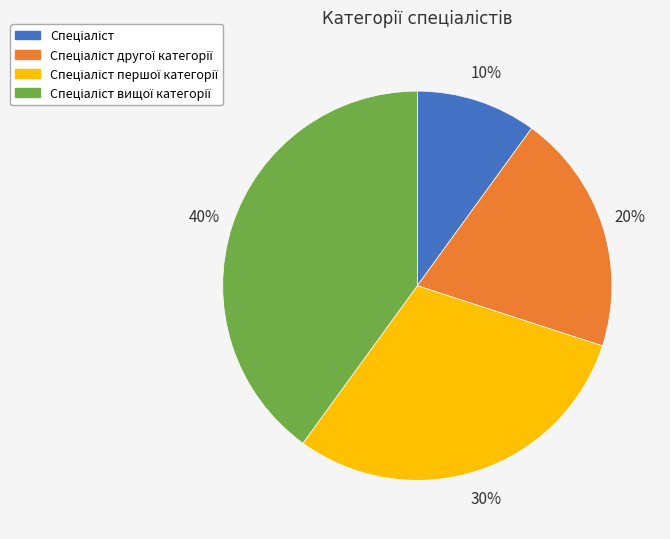

To the nearest percent, what is the average slice percentage?

25%